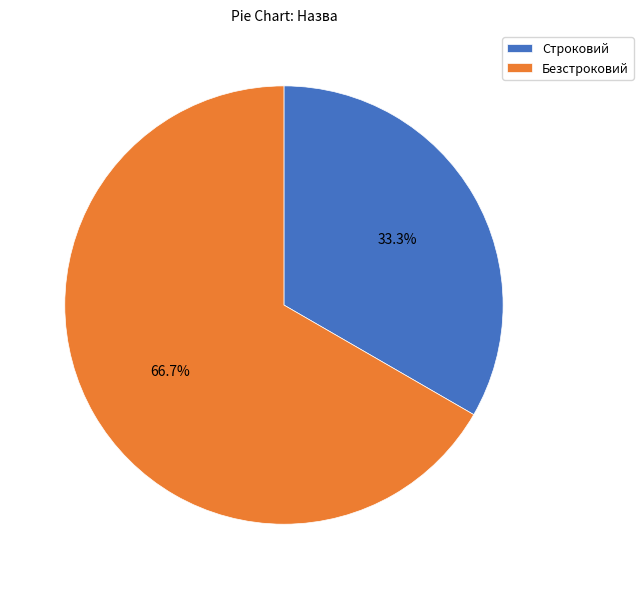

What is the largest slice in the pie chart?

Безстроковий